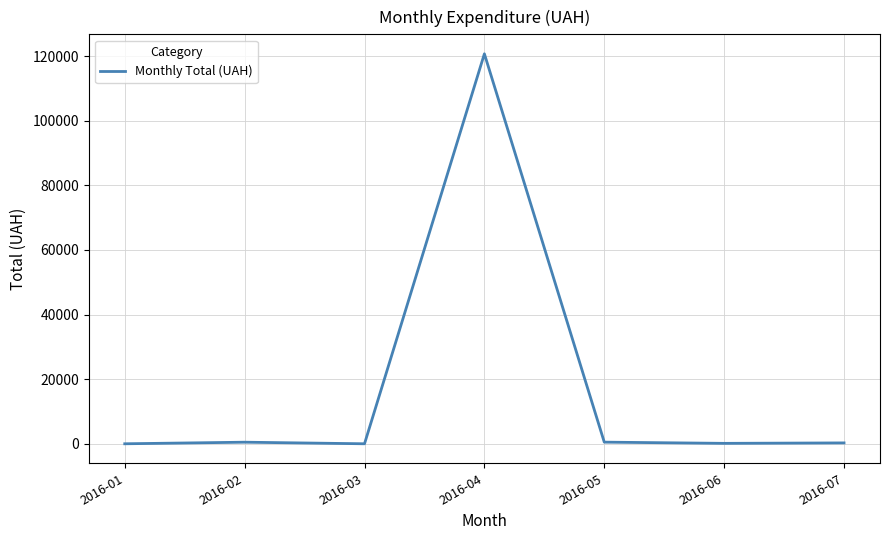

What is the difference between the maximum and minimum values?

120715.2